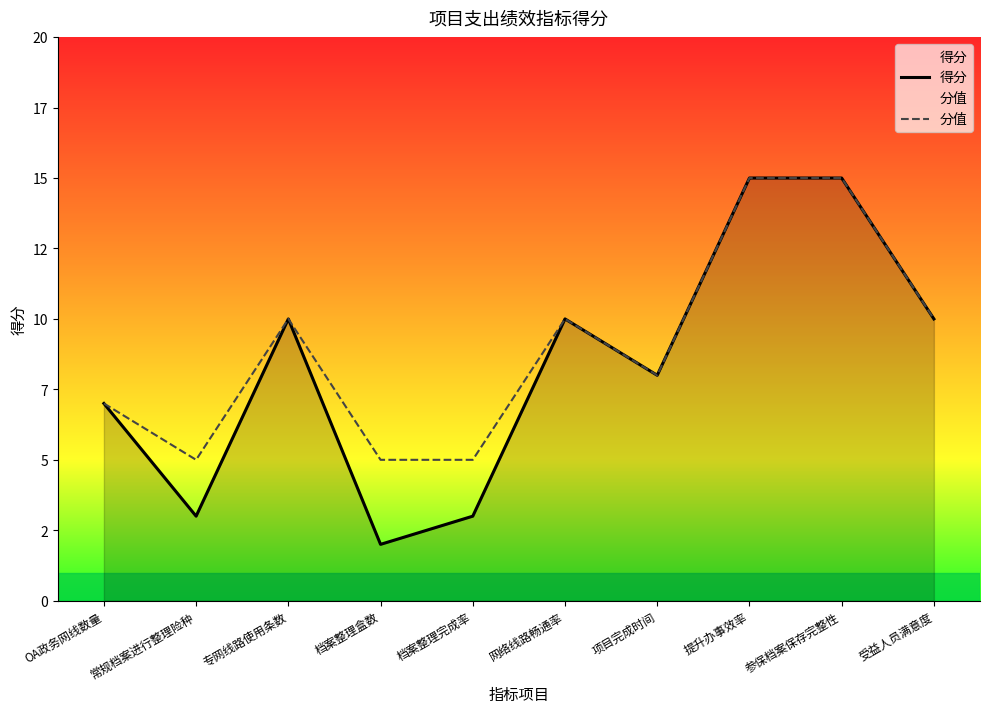

At how many categories does at least one series exceed 14?

2